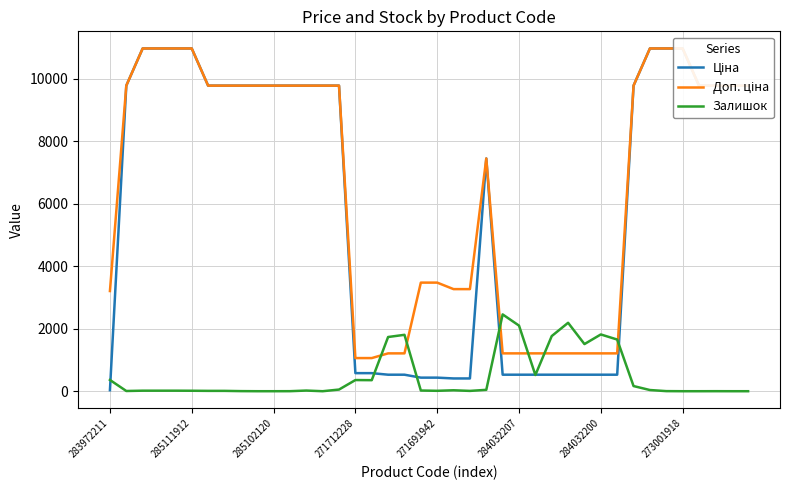

Is it true that Залишок equals 1597 at 273001918?

False